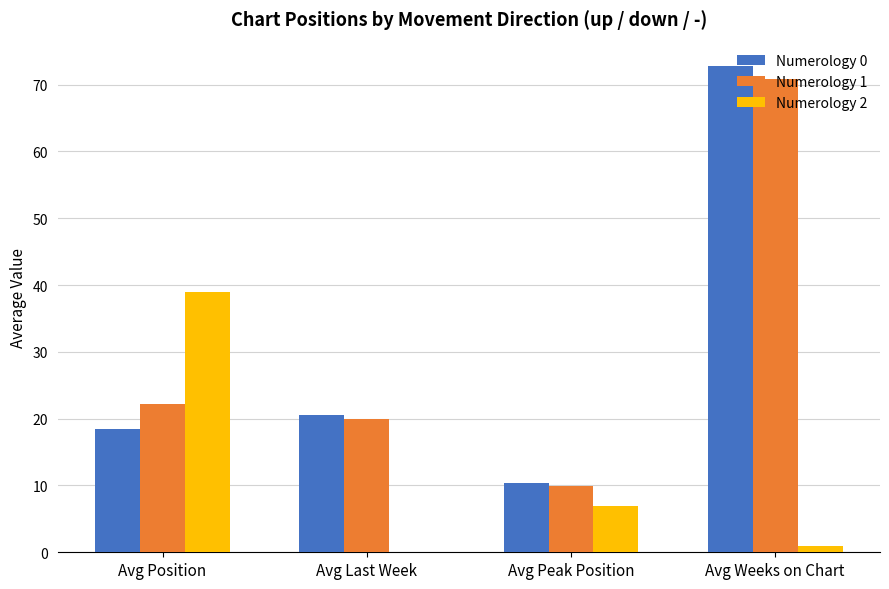

How many groups of bars are there?

4